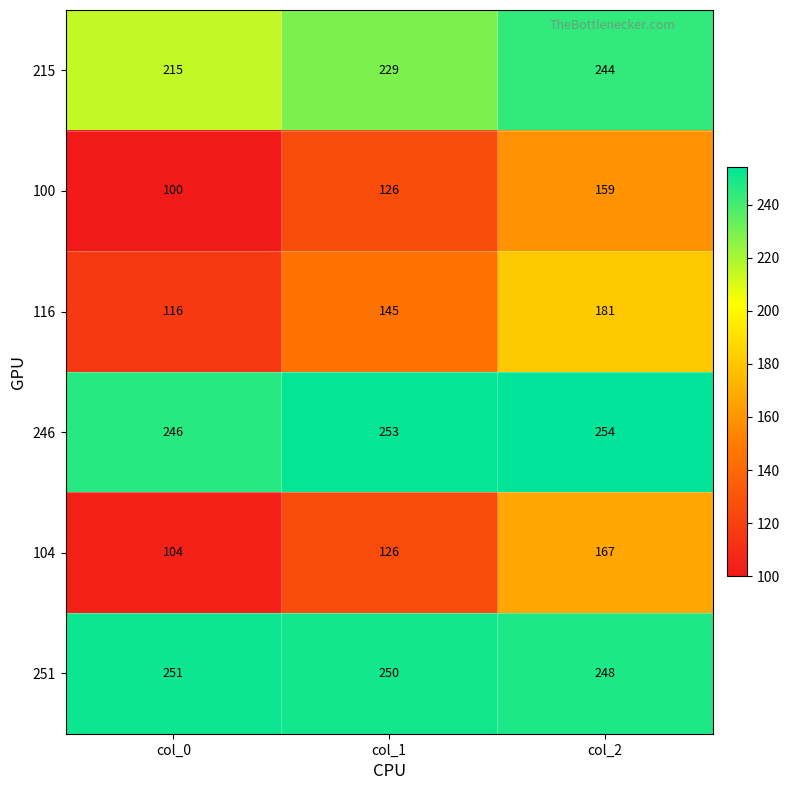

What is the average value of the 116 series?

147